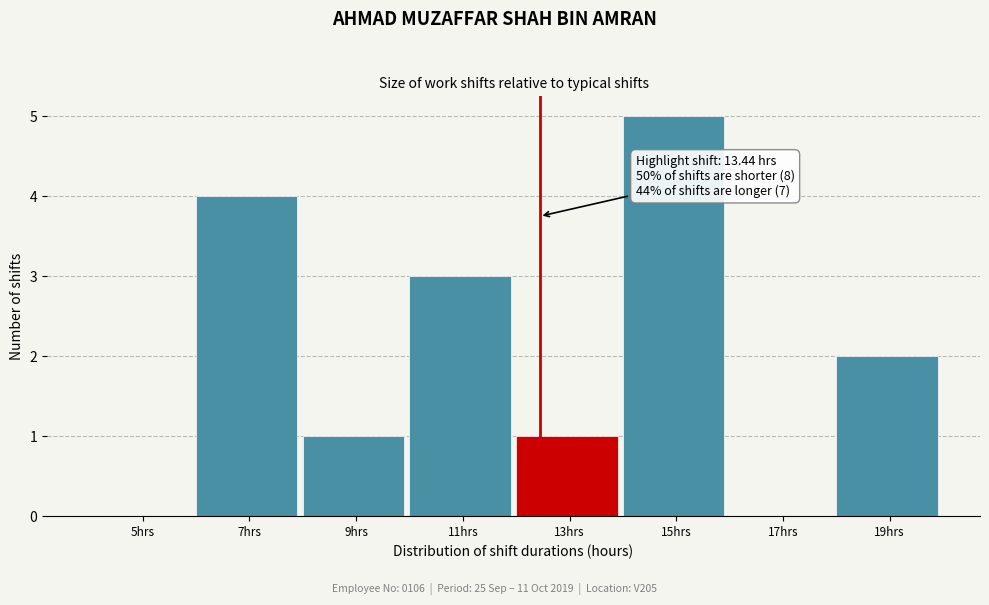

Reading left to right, list all the values displayed in this chart.

5hrs=0	7hrs=4	9hrs=1	11hrs=3	13hrs=1	15hrs=5	17hrs=0	19hrs=2